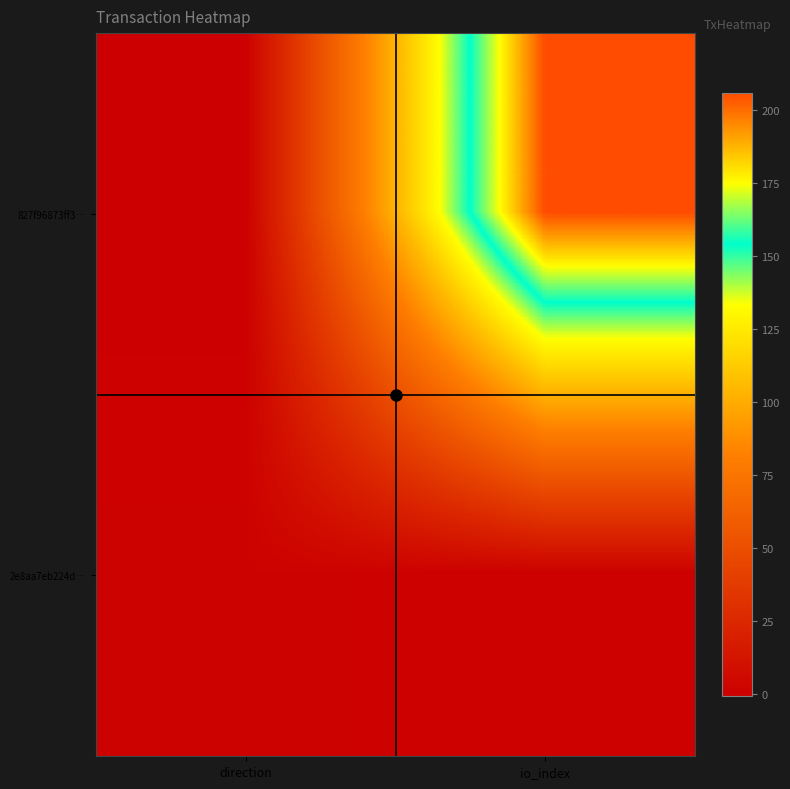

Reading left to right, what are all the values shown in this chart?

827f96873ff3…: direction=-1	io_index=206
2e8aa7eb224d…: direction=1	io_index=0